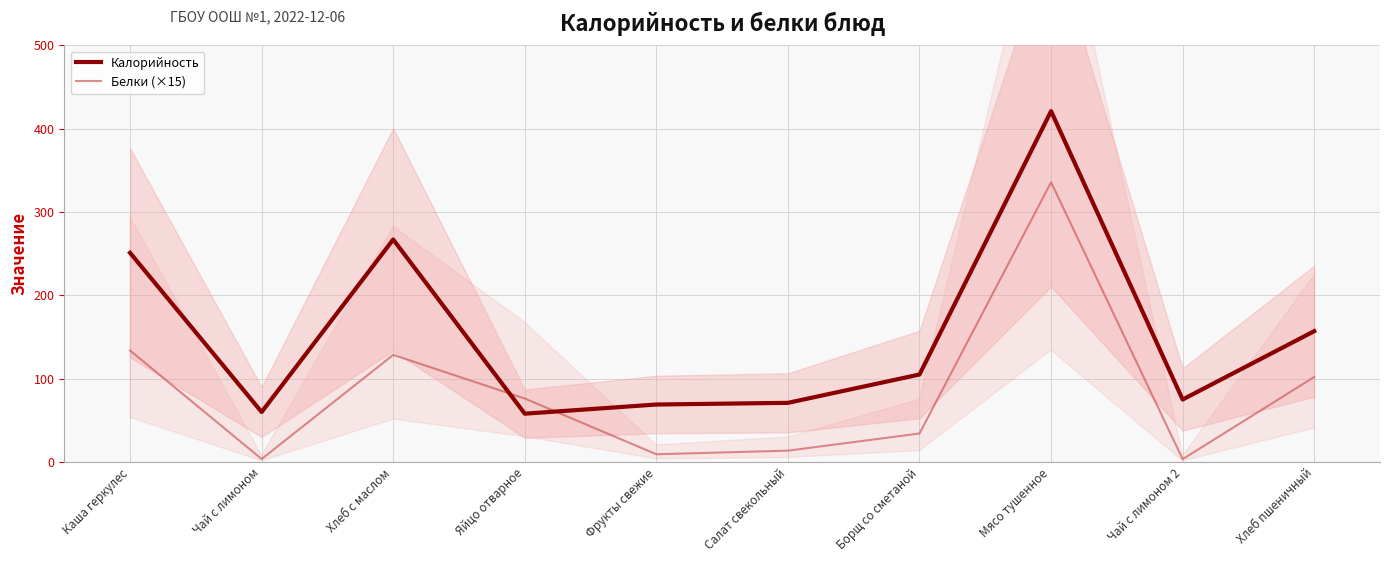

What is the sum of all Калорийность values?

1534.0